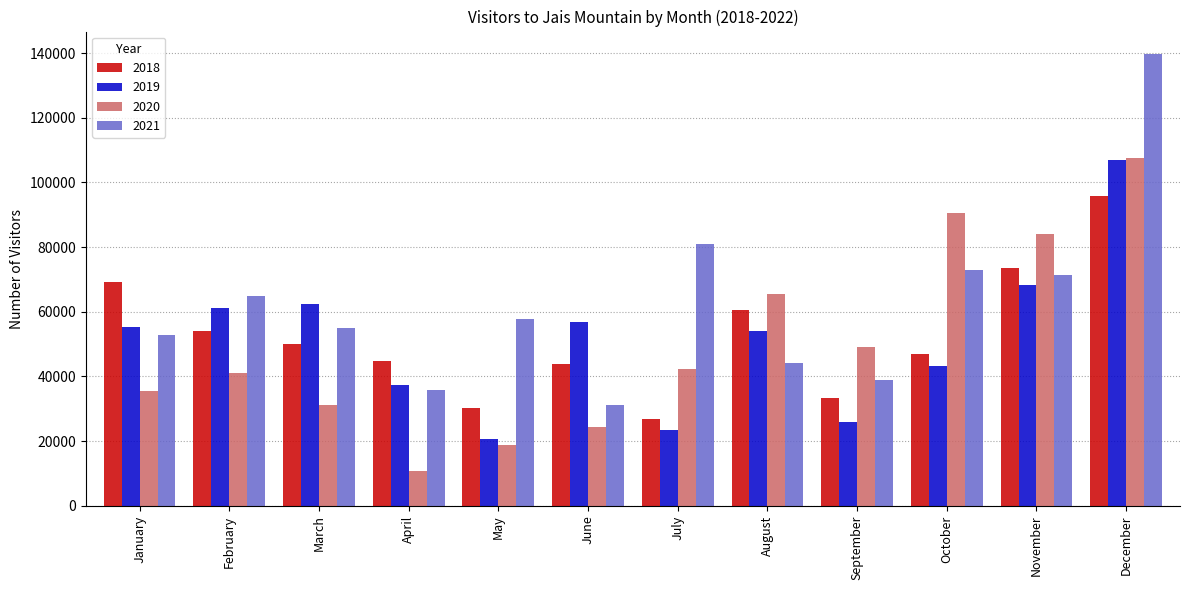

What is the value of the 2018 bar at the 5th from the left?

30165